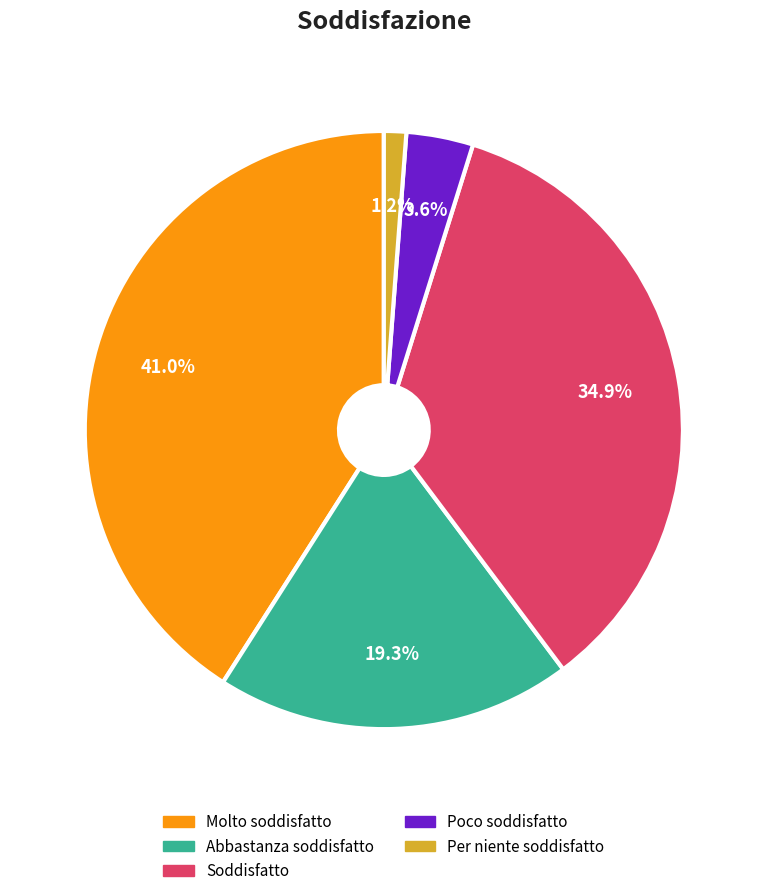

Is there a majority slice in this chart?

No